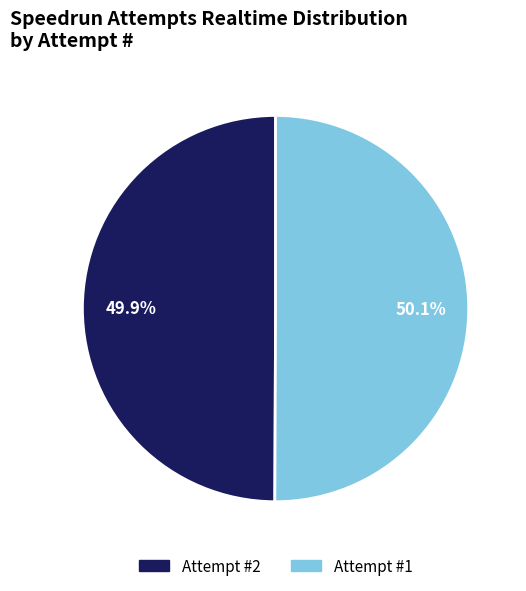

To the nearest percent, what is the average slice percentage?

50%